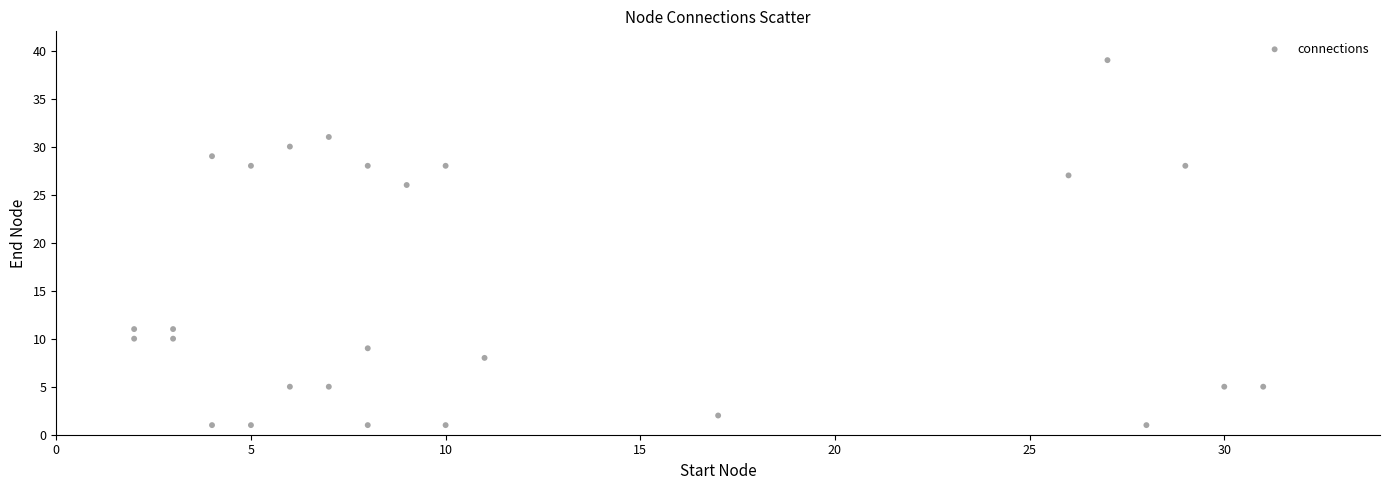

What Y value in the scatter plot is closest to 20?

26